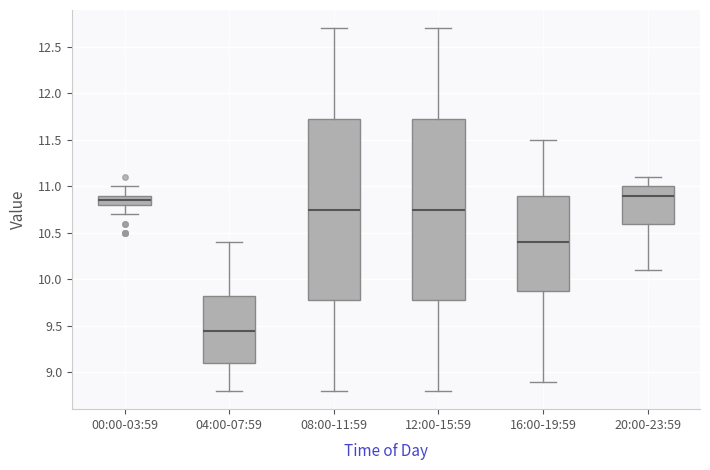

Where does the lower whisker of the box for 12:00-15:59 end on the y-axis? The values are not printed on the chart, so give them approximately, as read against the axis.

8.80